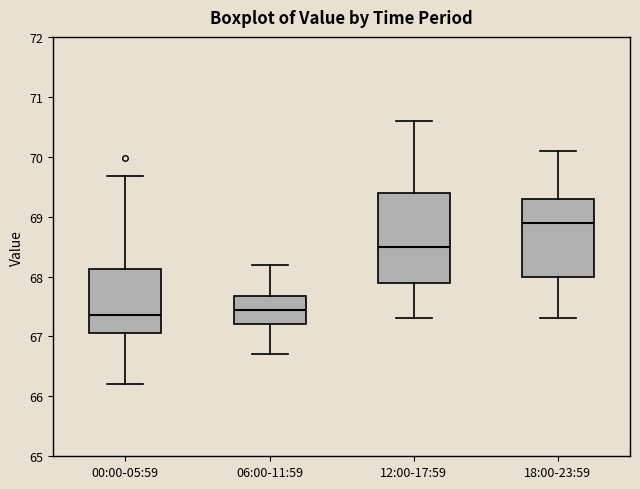

Where does the lower whisker of the box for 12:00-17:59 end on the y-axis? The values are not printed on the chart, so give them approximately, as read against the axis.

67.3